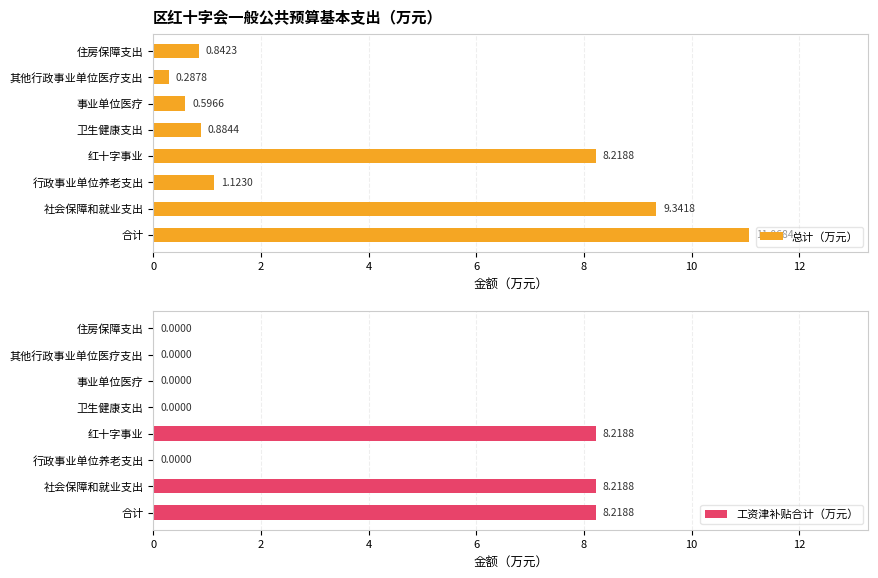

What is the sum of all 总计（万元） values?

32.4